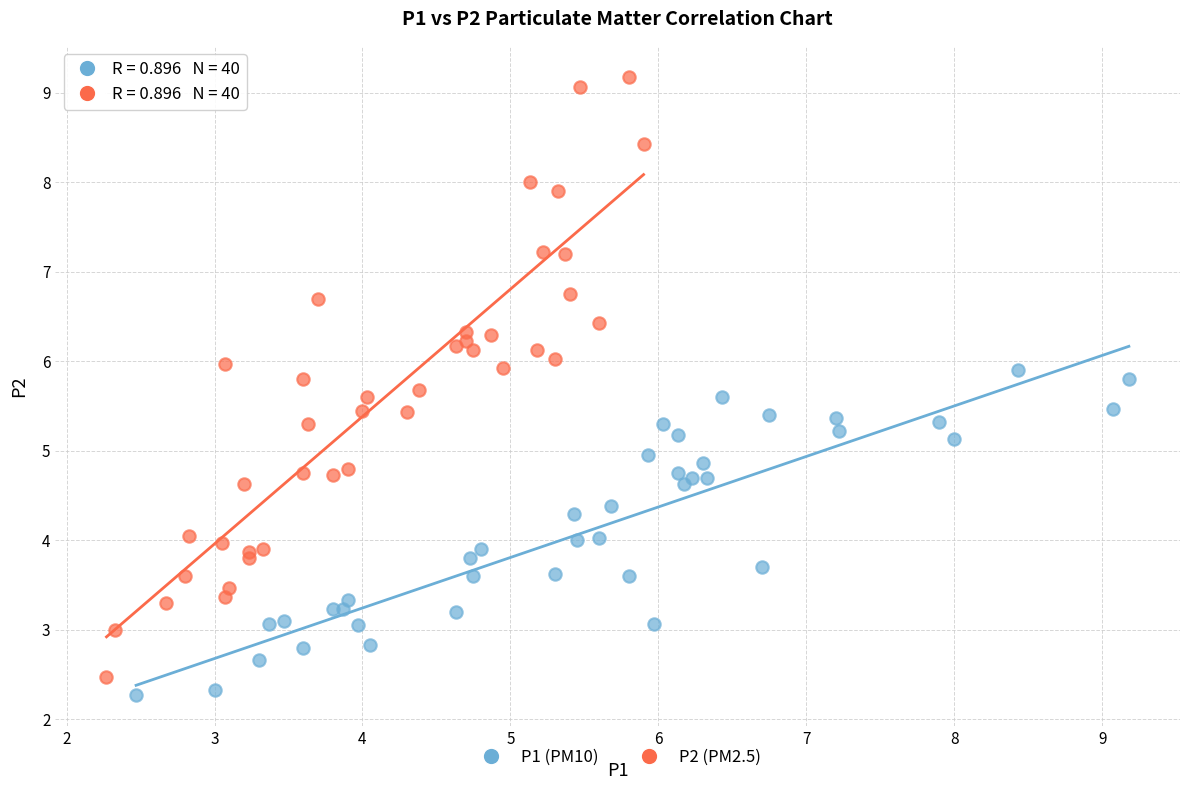

Which series reaches the minimum Y coordinate?

P1 (PM10)